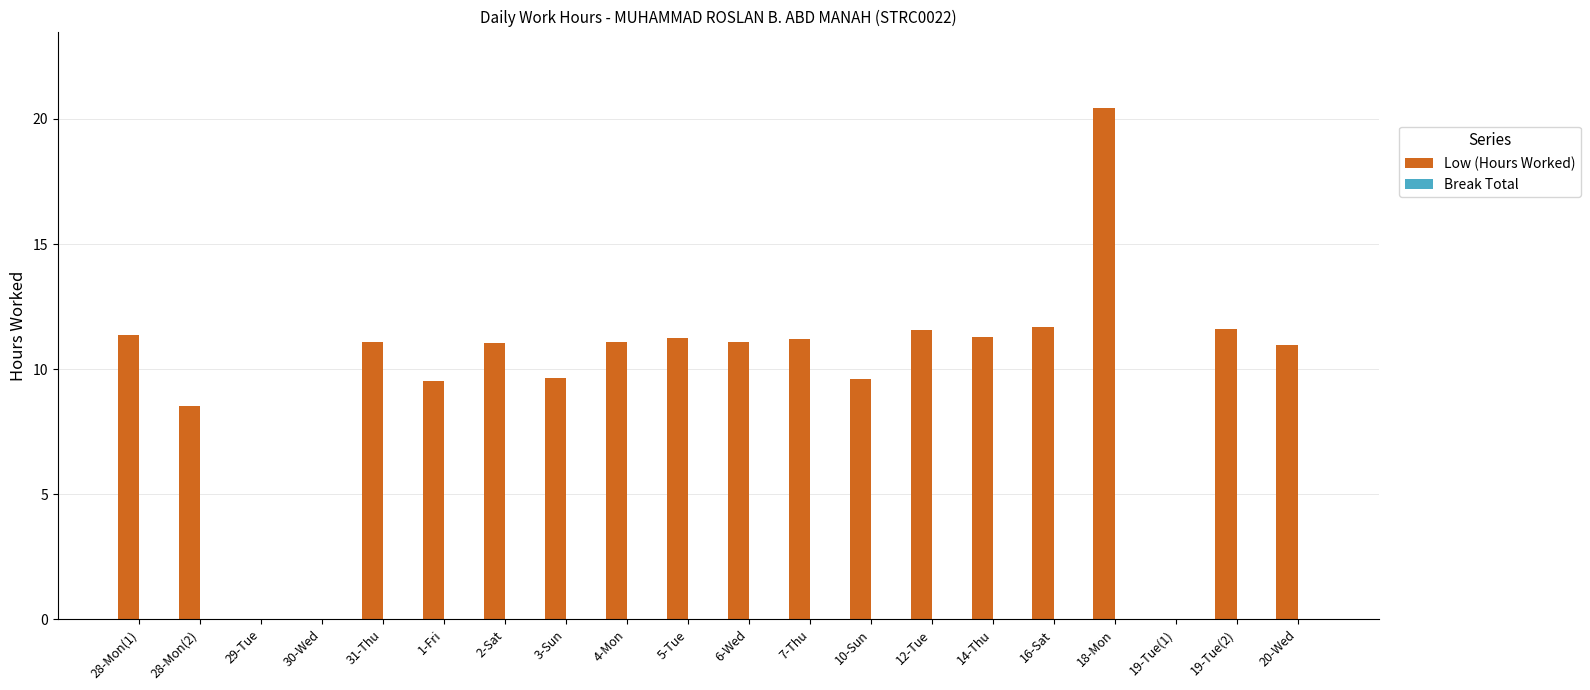

Are the bars horizontal?

No